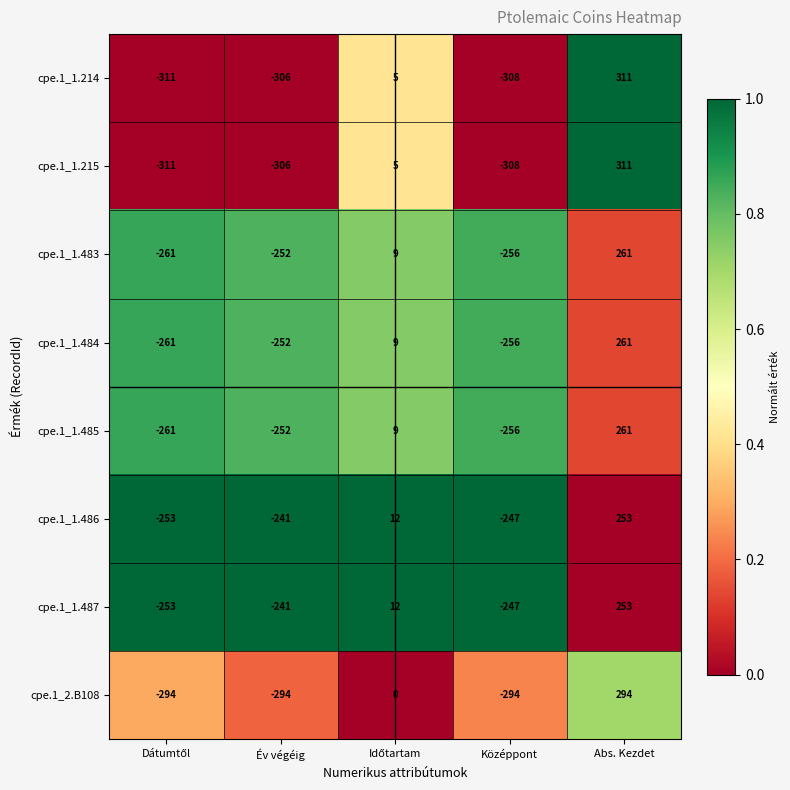

Read the cpe.1_1.215 value at Abs. Kezdet, to the nearest 100.

300